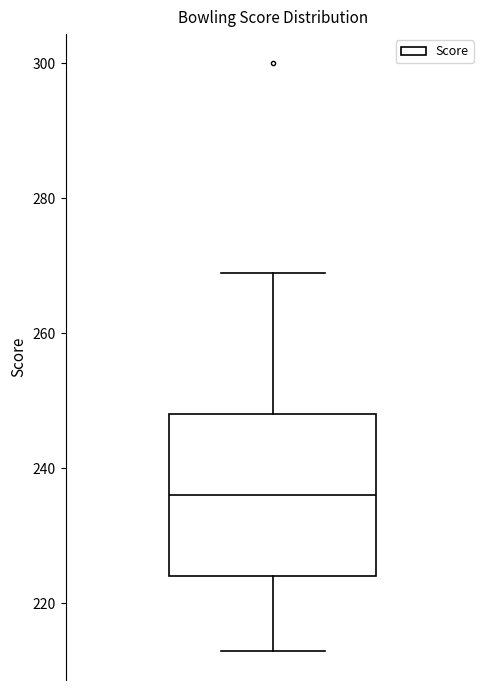

Transcribe this box plot: give where the median line is, the range the box spans, and where the two whiskers end, as read against the y-axis. The values are not printed on the chart, so give them approximately, as read against the axis.

median 236, box 224 to 248, whiskers 214 to 270